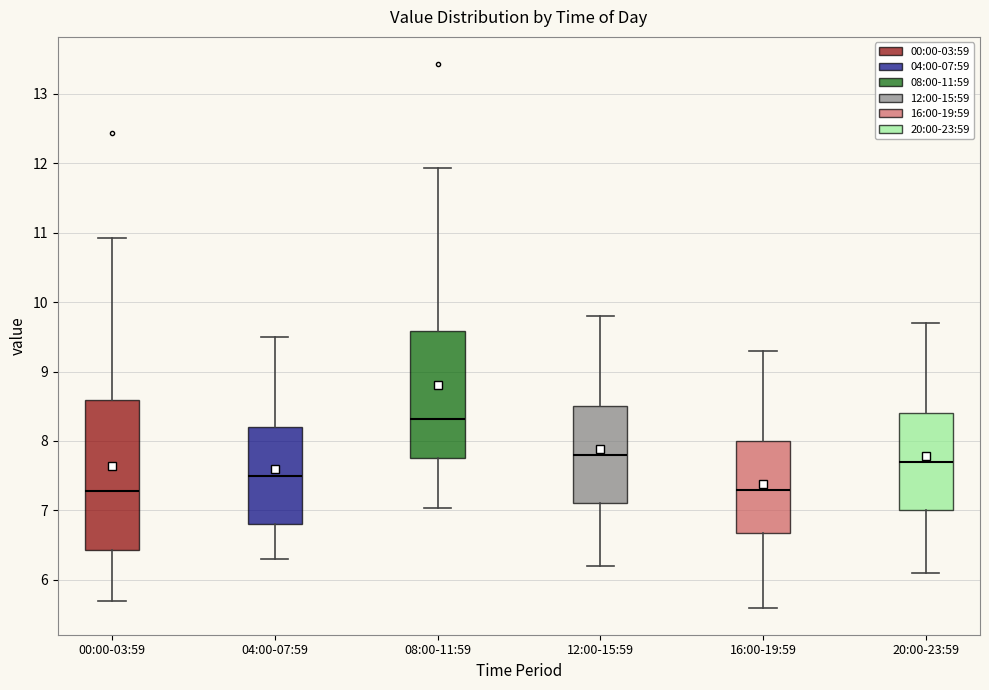

Where does the median line of the box for 20:00-23:59 sit on the y-axis? The values are not printed on the chart, so give them approximately, as read against the axis.

7.7